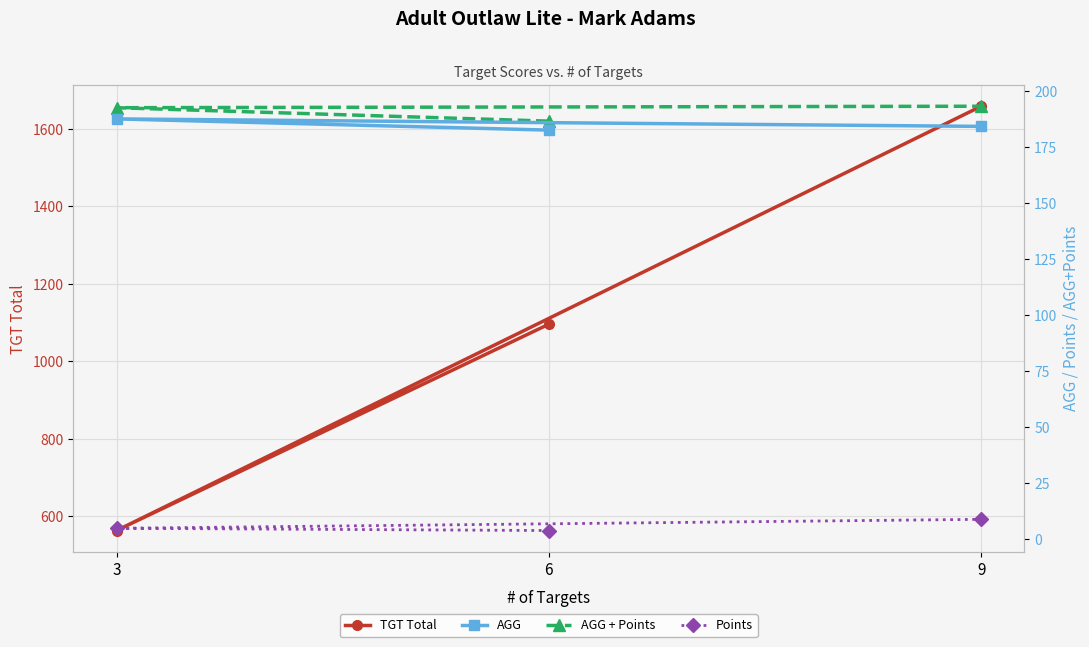

What position from the left is 3?

2